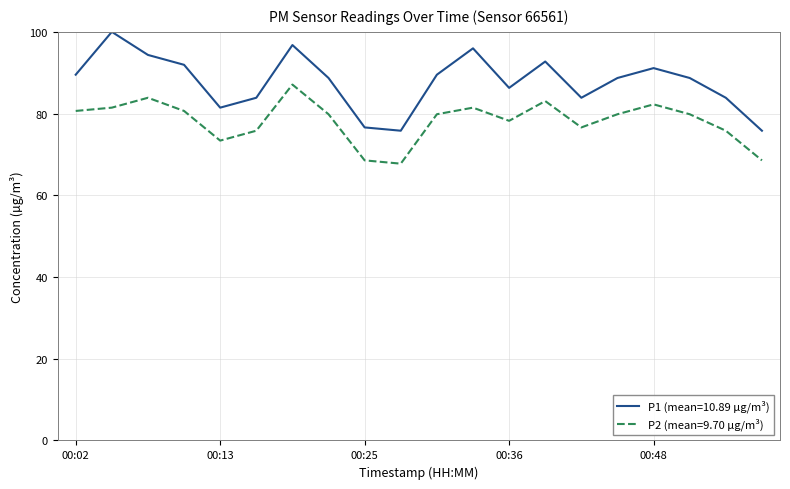

Which series has the largest total across all categories?

P1 (mean=10.89 µg/m³)